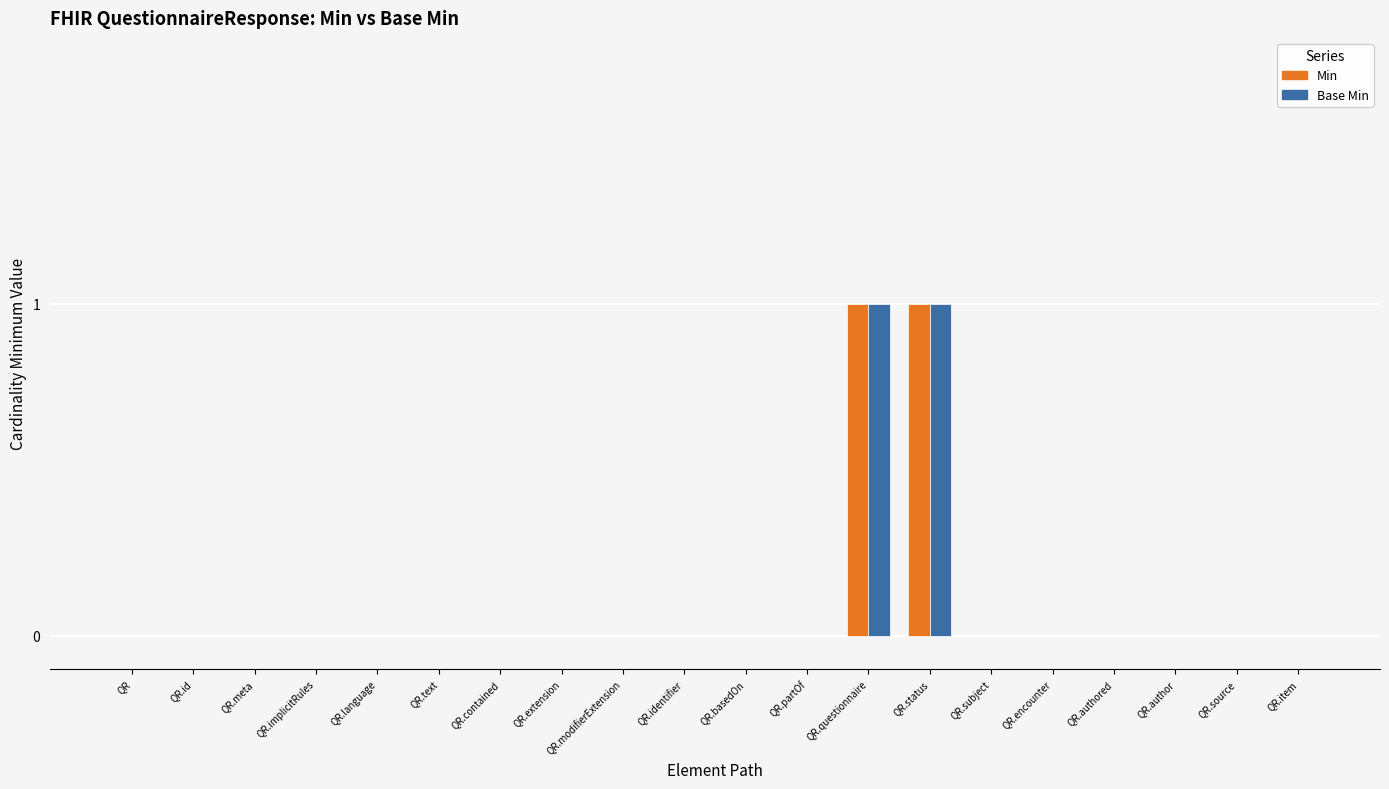

Reading right to left, list all the values displayed in this chart.

Min: 0	0	0	0	0	0	1	1	0	0	0	0	0	0	0	0	0	0	0	0
Base Min: 0	0	0	0	0	0	1	1	0	0	0	0	0	0	0	0	0	0	0	0